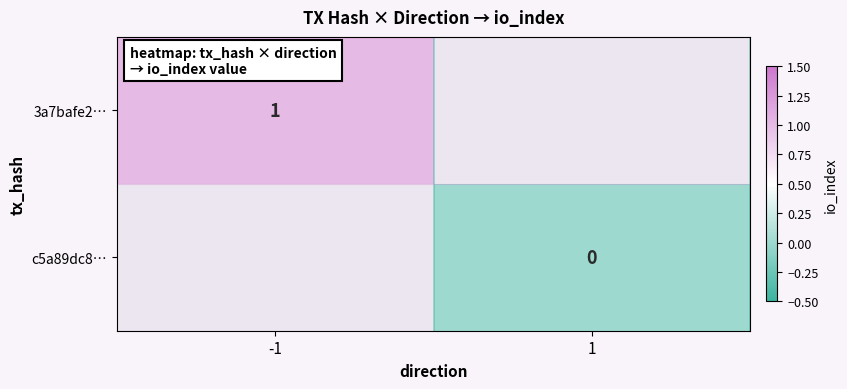

Is the value of 3a7bafe2… at -1 greater than the value of c5a89dc8… at 1?

Yes